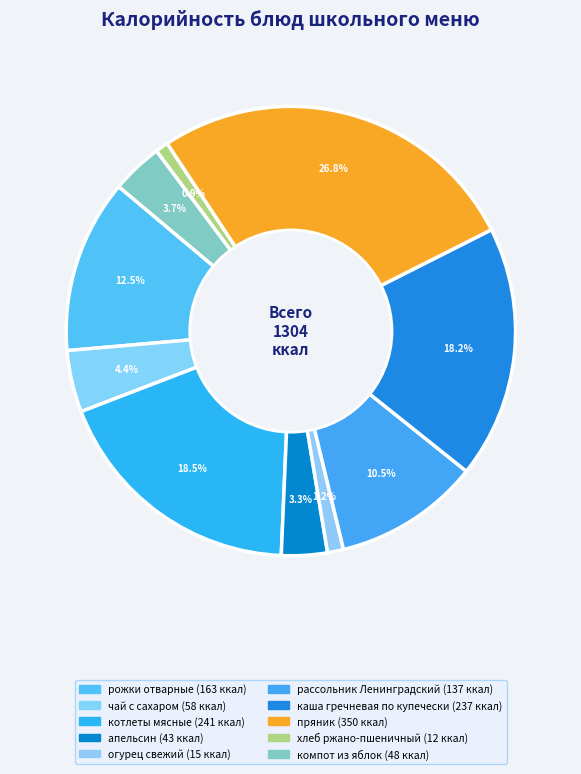

How many segments does this pie chart have?

10